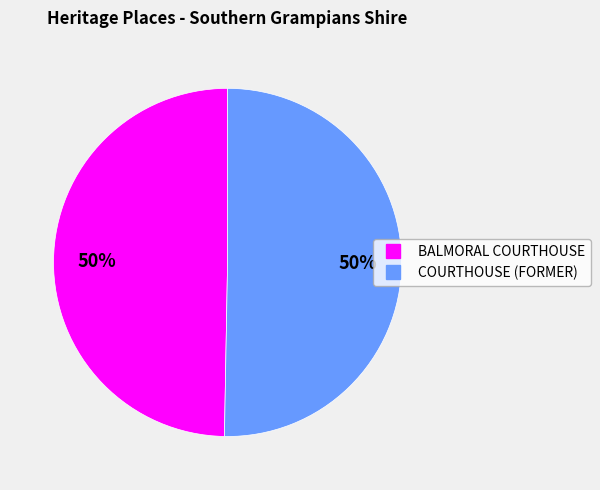

To the nearest percent, what is the average slice percentage?

50%